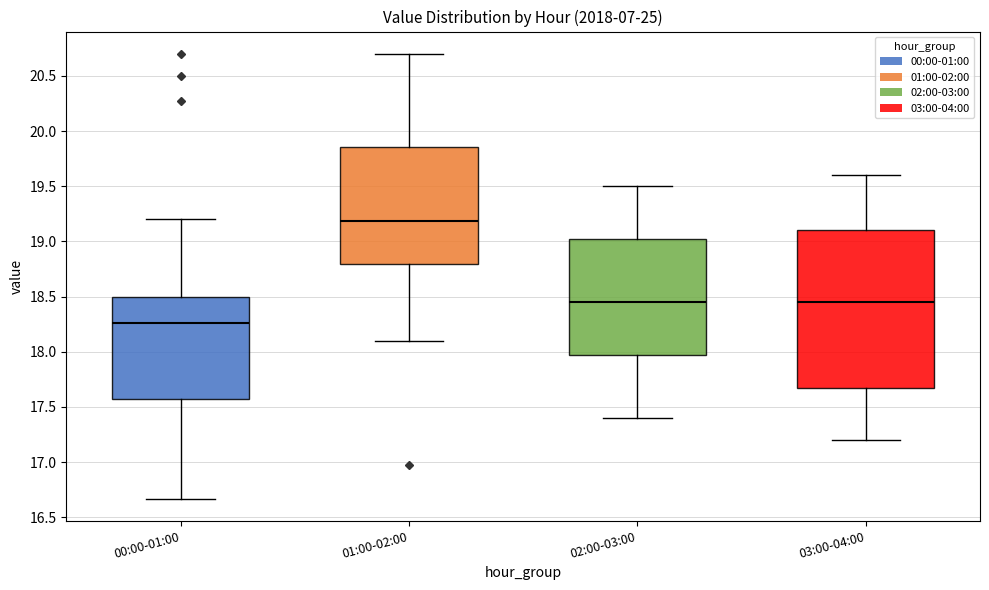

Which box has the lowest median line?

00:00-01:00